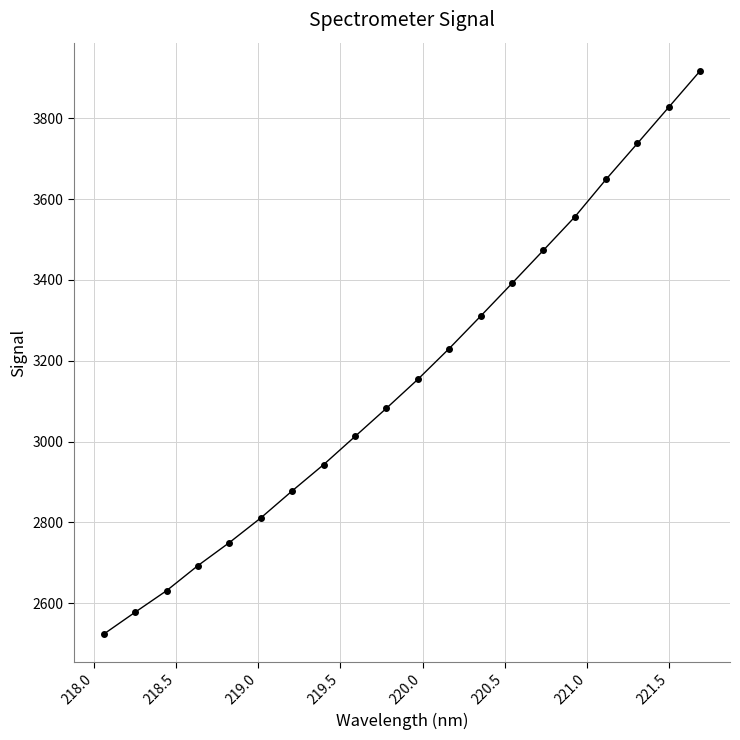

What is the greatest value displayed?

3917.2